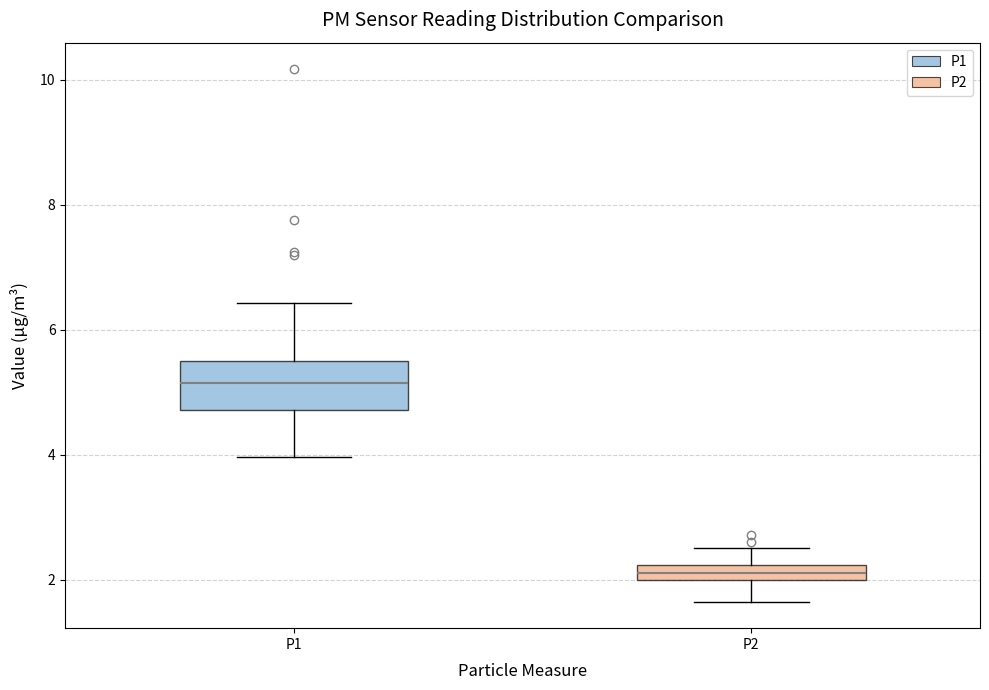

Which box has the highest median line?

P1